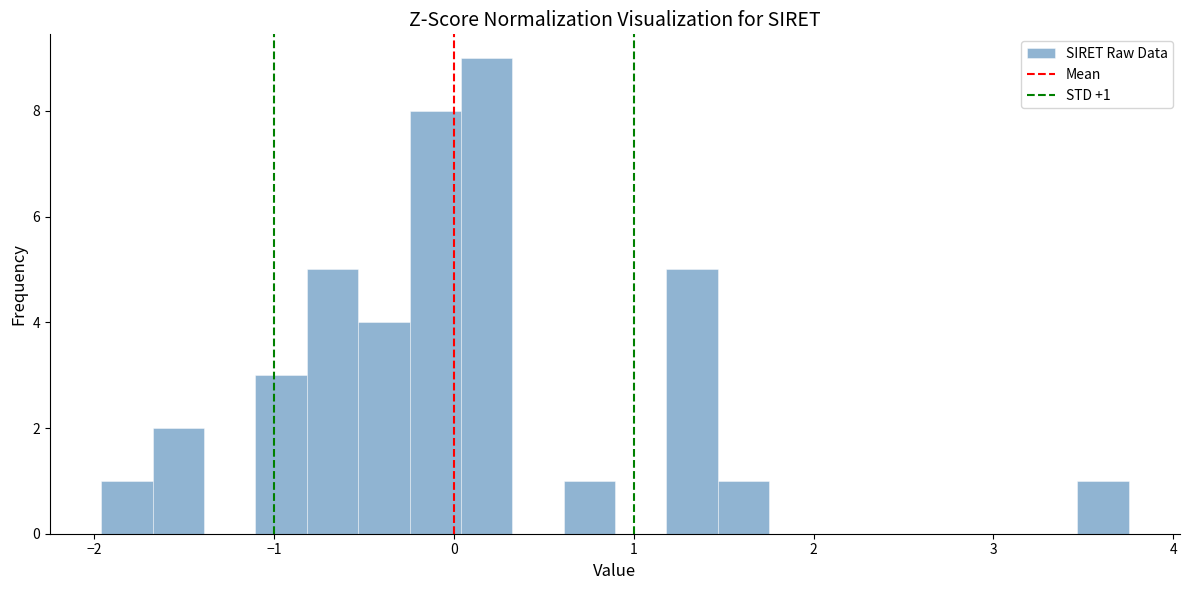

Read against the x-axis, roughly where is the centre of the tallest bar?

0.2